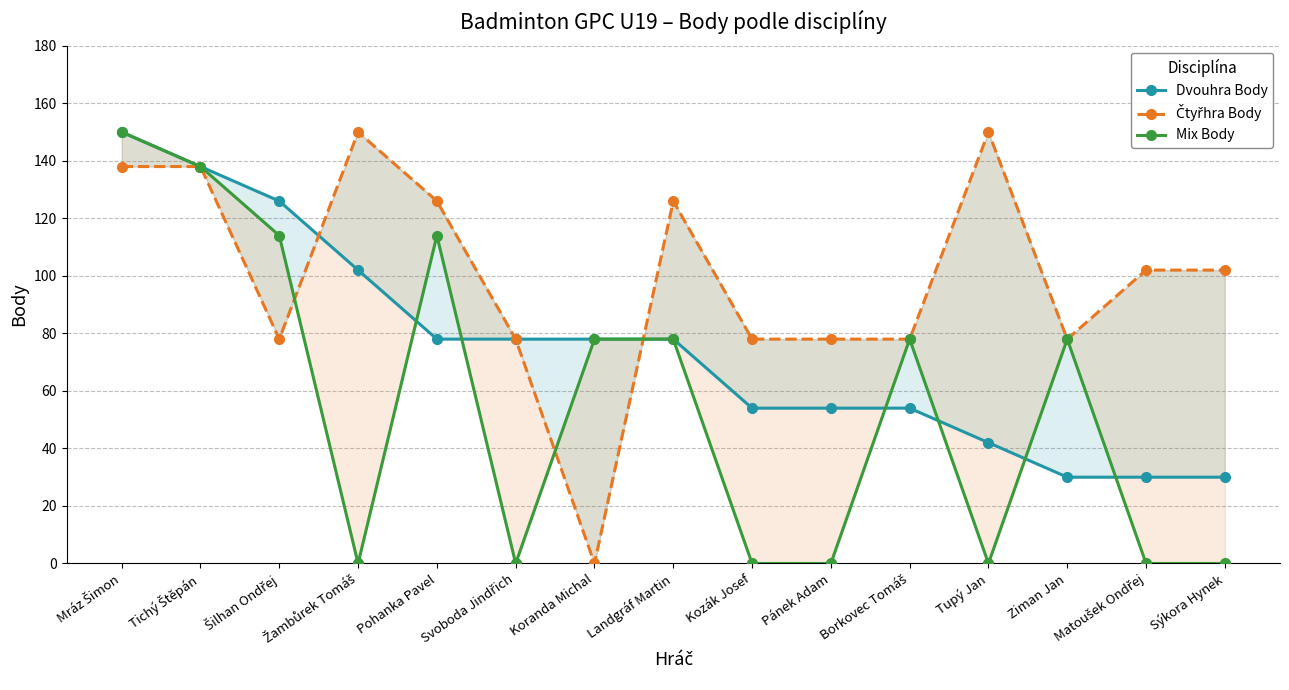

Which series changed the most between Landgráf Martin and Matoušek Ondřej?

Mix Body